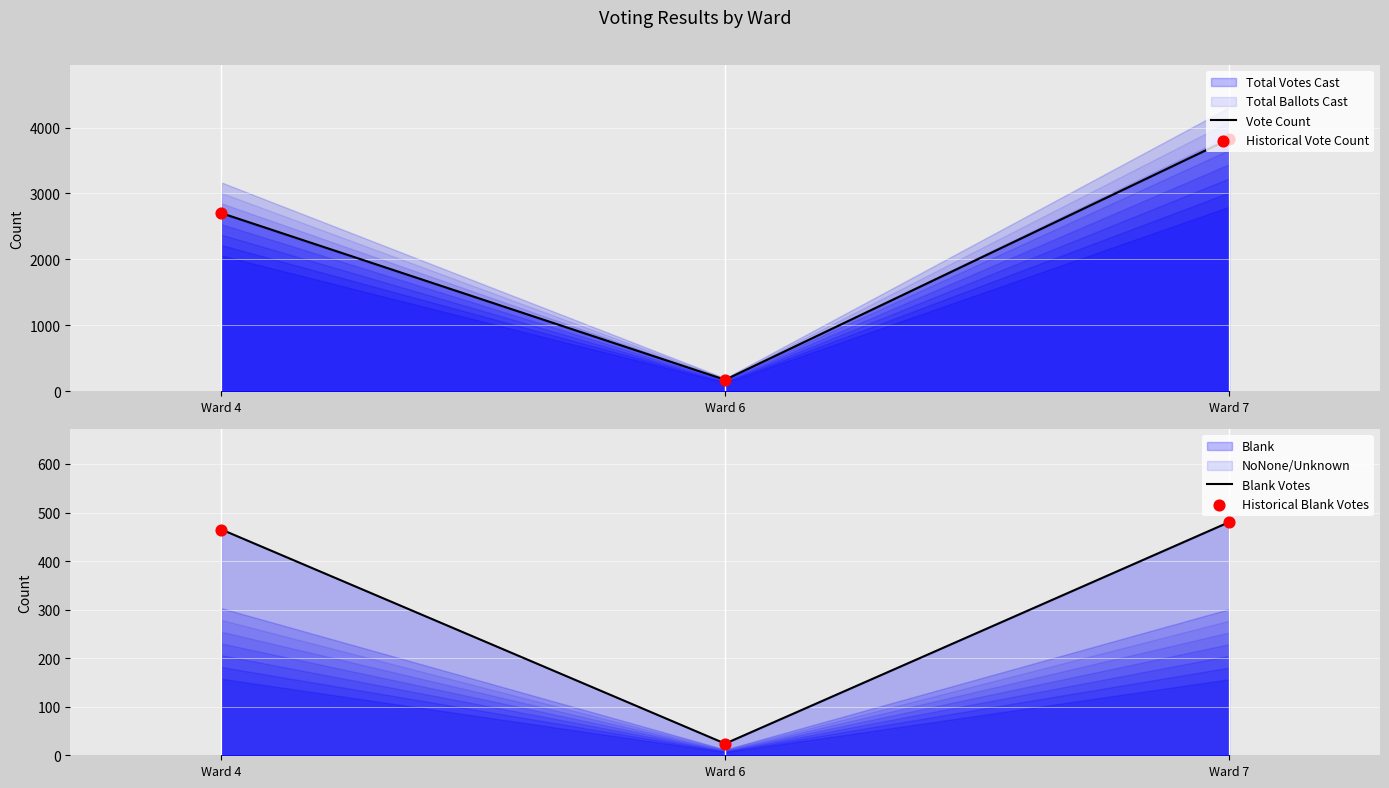

At which category is the sum across all series the highest?

Ward 7